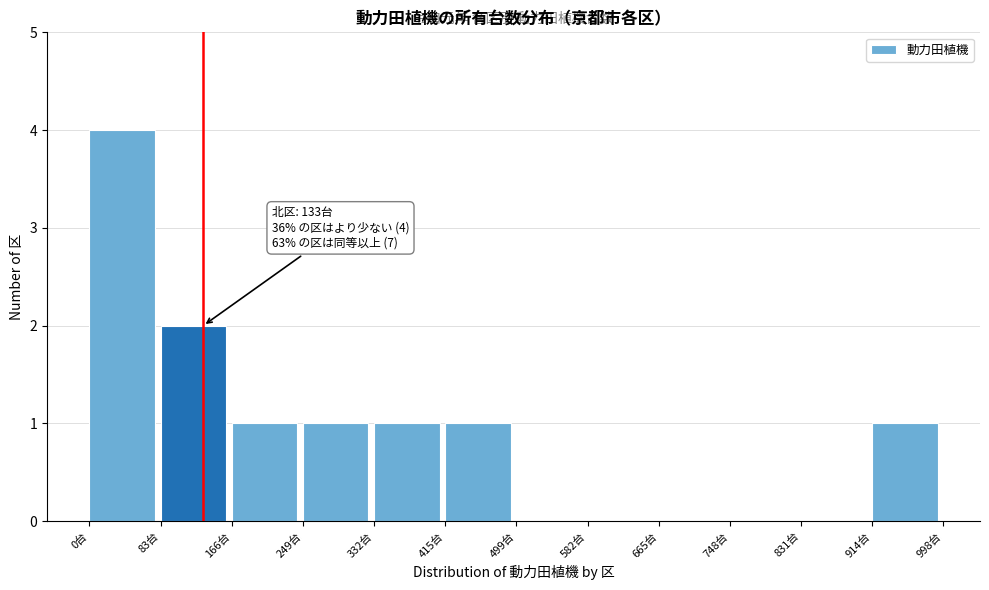

Over which range of the x-axis is the bar tallest?

0 to 80